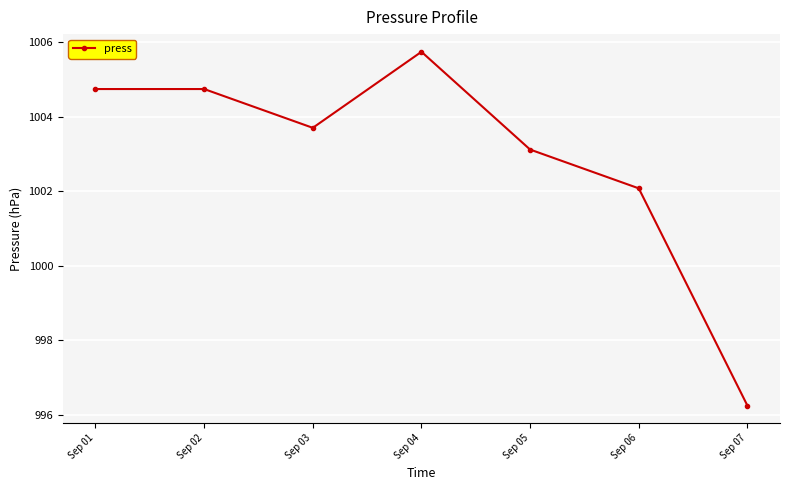

Is this an area chart (filled region under the line)?

No